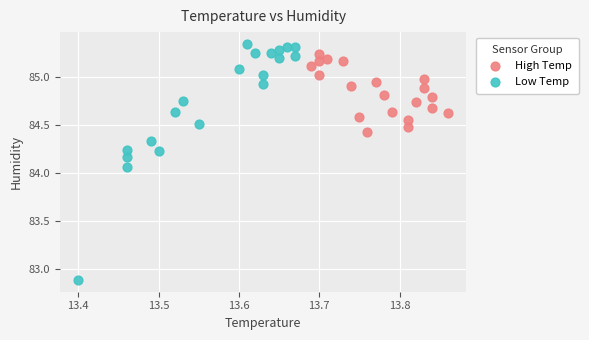

Which series contains the lowest Y value?

Low Temp